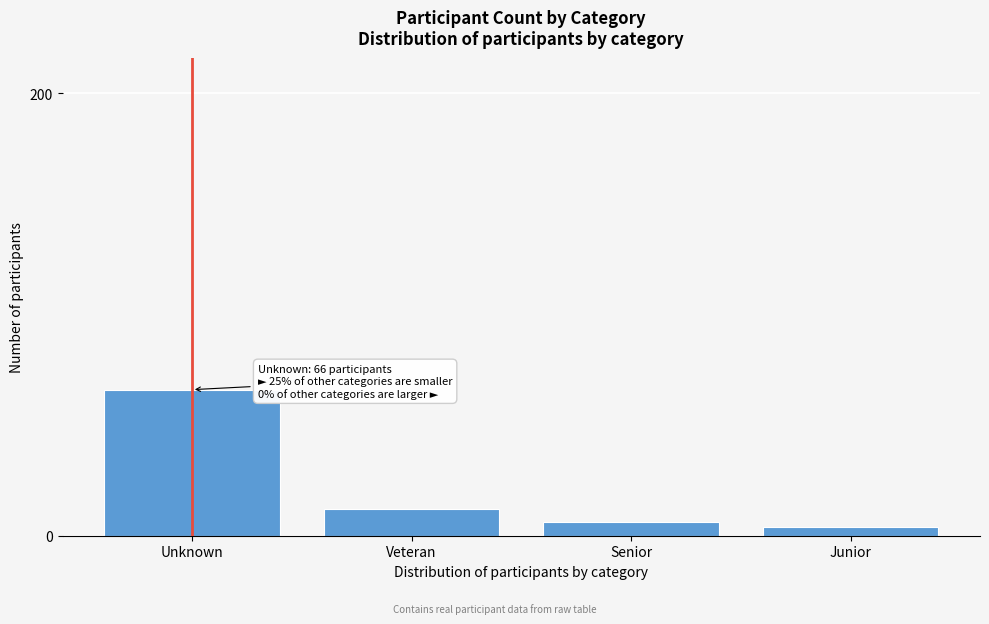

Reading left to right, extract all data points from this chart.

Unknown=66	Veteran=12	Senior=6	Junior=4